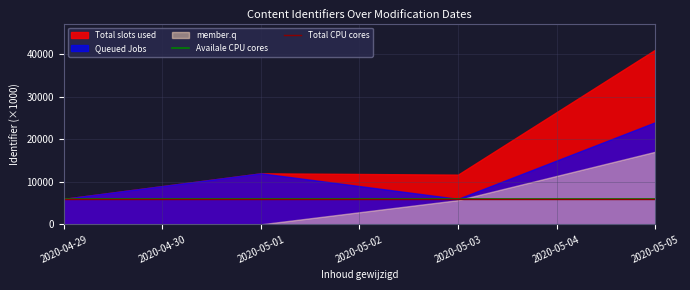

What is the maximum value for Availale CPU cores?

6013.3